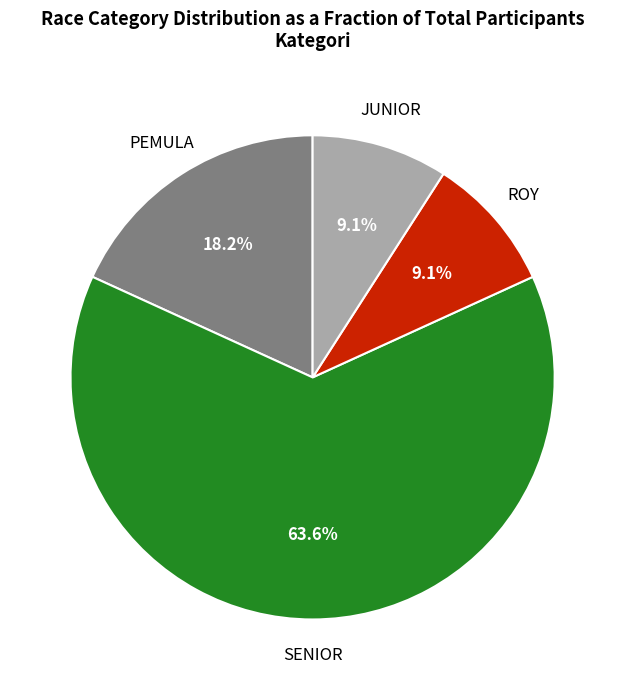

To the nearest percent, what is the average slice percentage?

25%